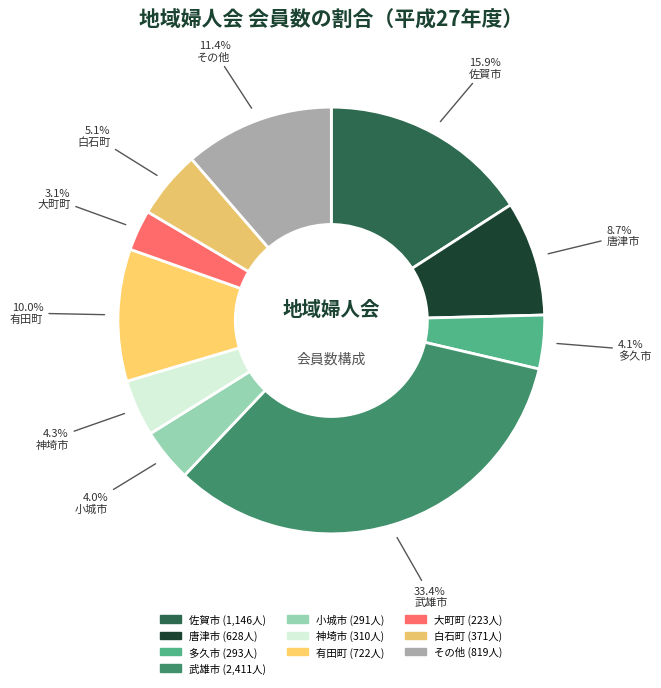

How many segments does this pie chart have?

10